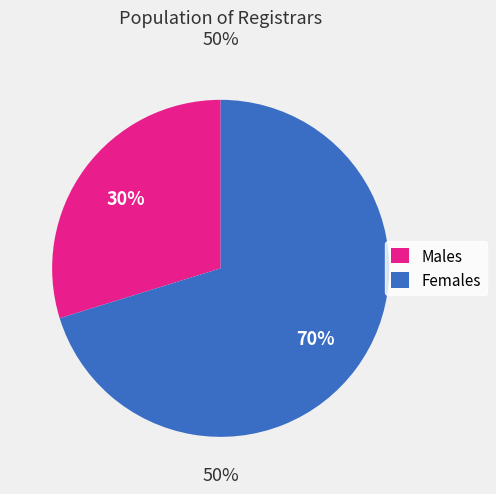

To the nearest percent, what percentage of the pie is Females?

70%